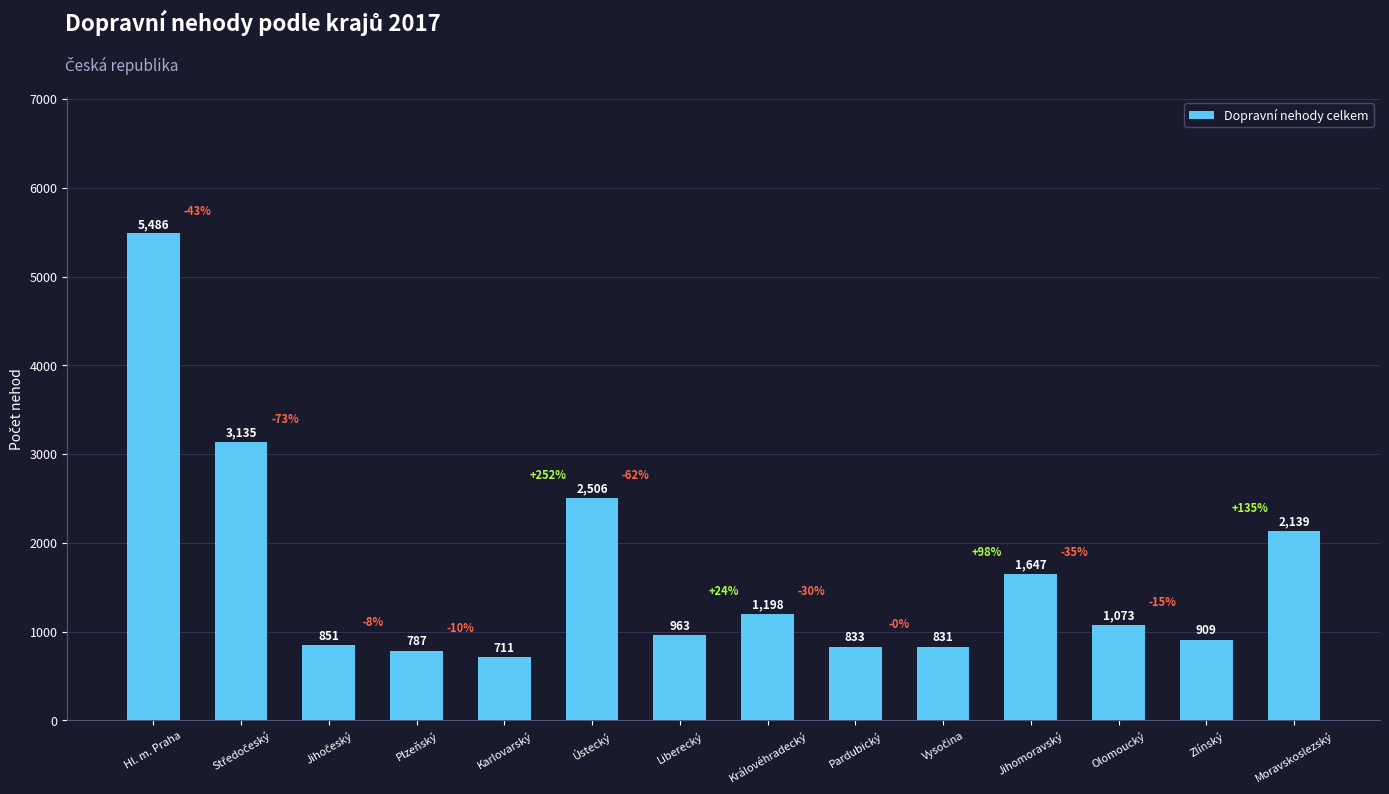

The value at Jihomoravský is 617. True or false?

False